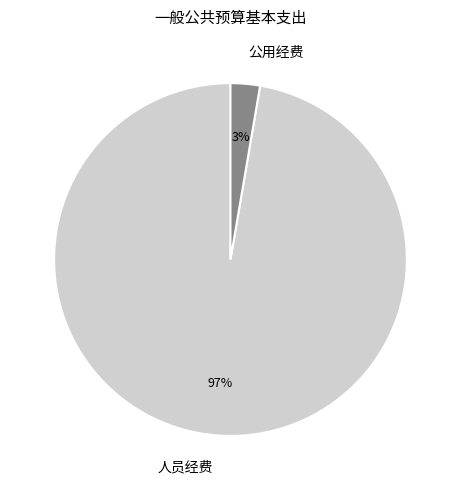

Which slice represents more than half of the pie?

人员经费